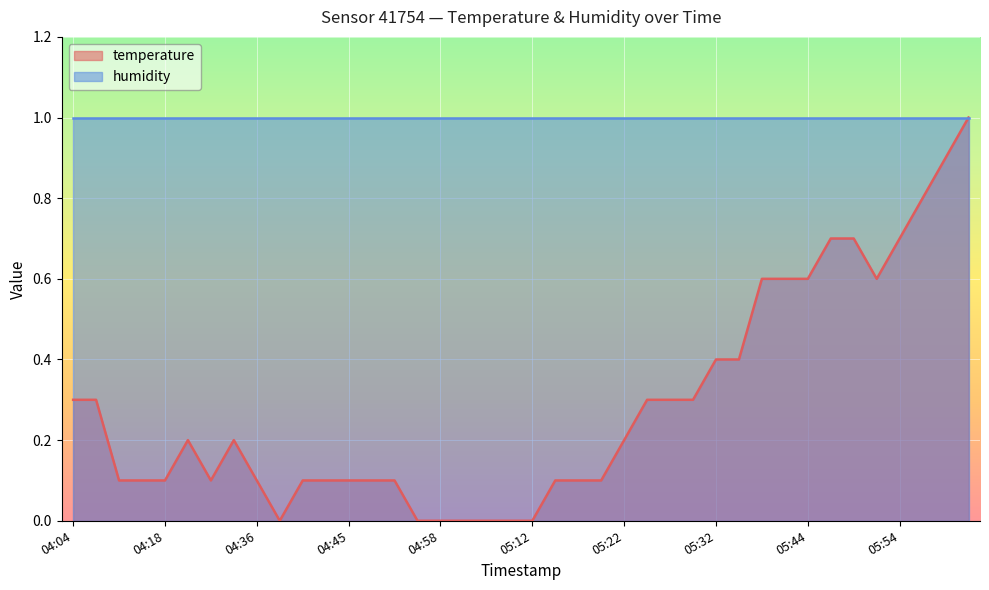

How many lines are shown in the chart?

2